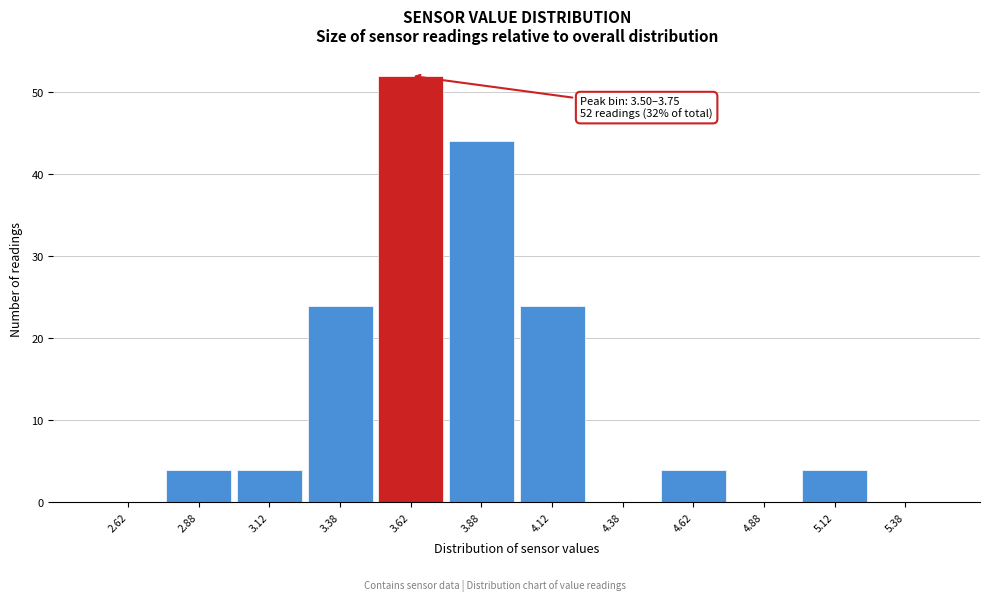

Over which range of the x-axis is the bar tallest?

3.50 to 3.75